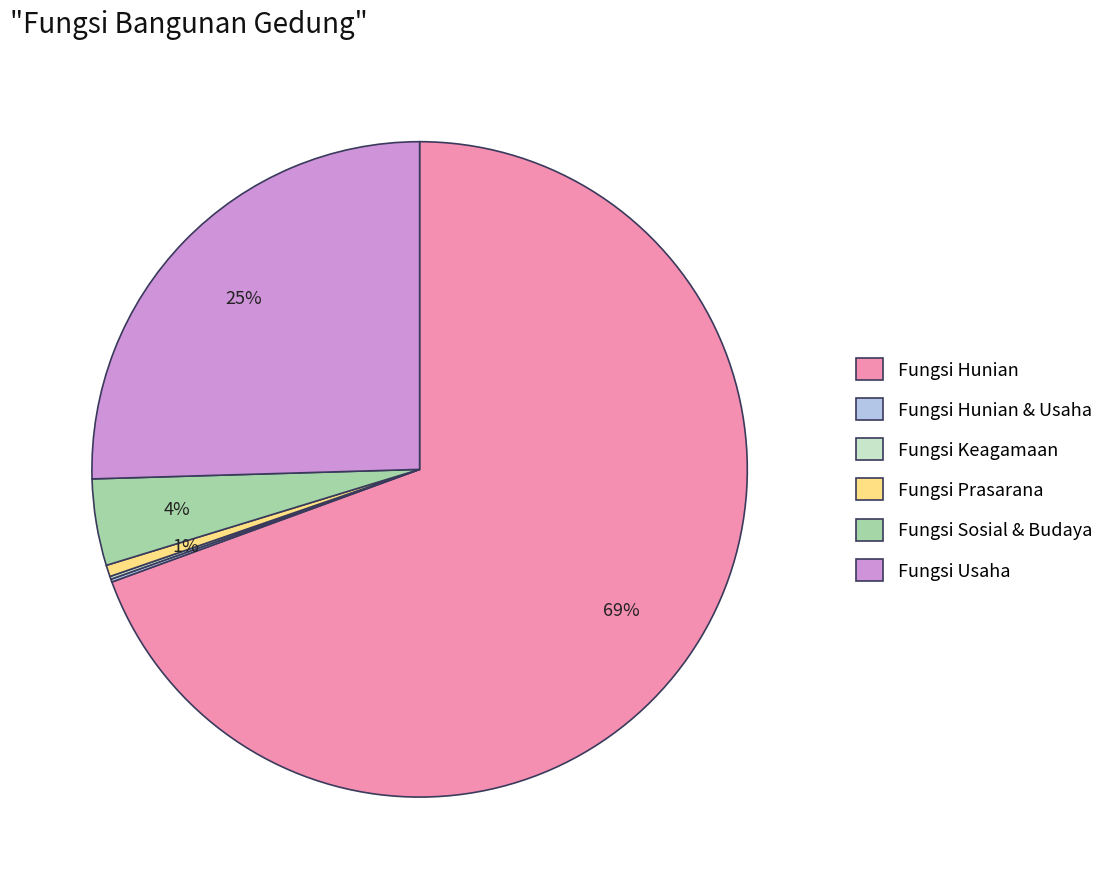

Between Fungsi Prasarana and Fungsi Sosial & Budaya, which is larger?

Fungsi Sosial & Budaya